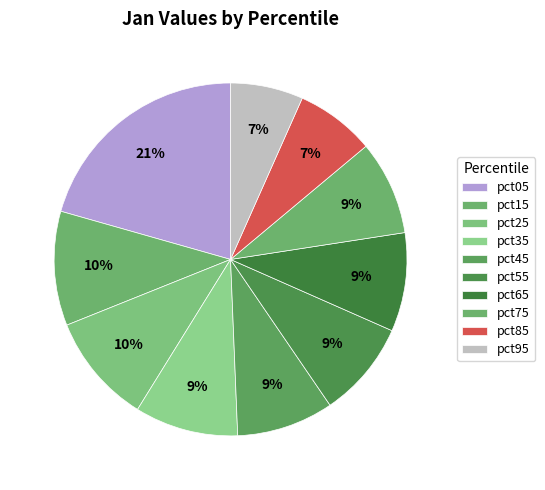

Does any single category account for the majority?

No